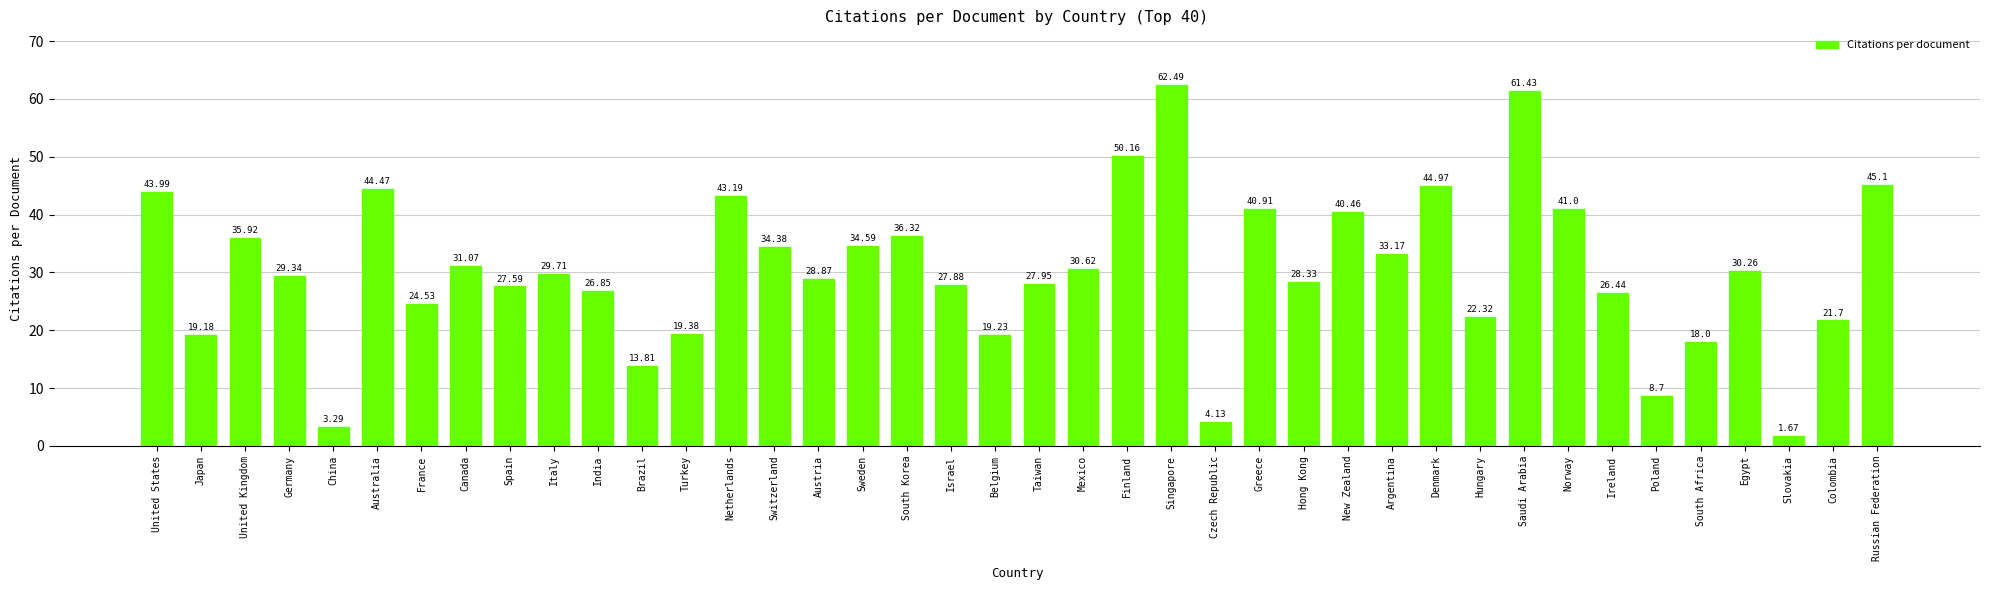

The chart shows a value of 46.0 at Hong Kong. True or false?

False